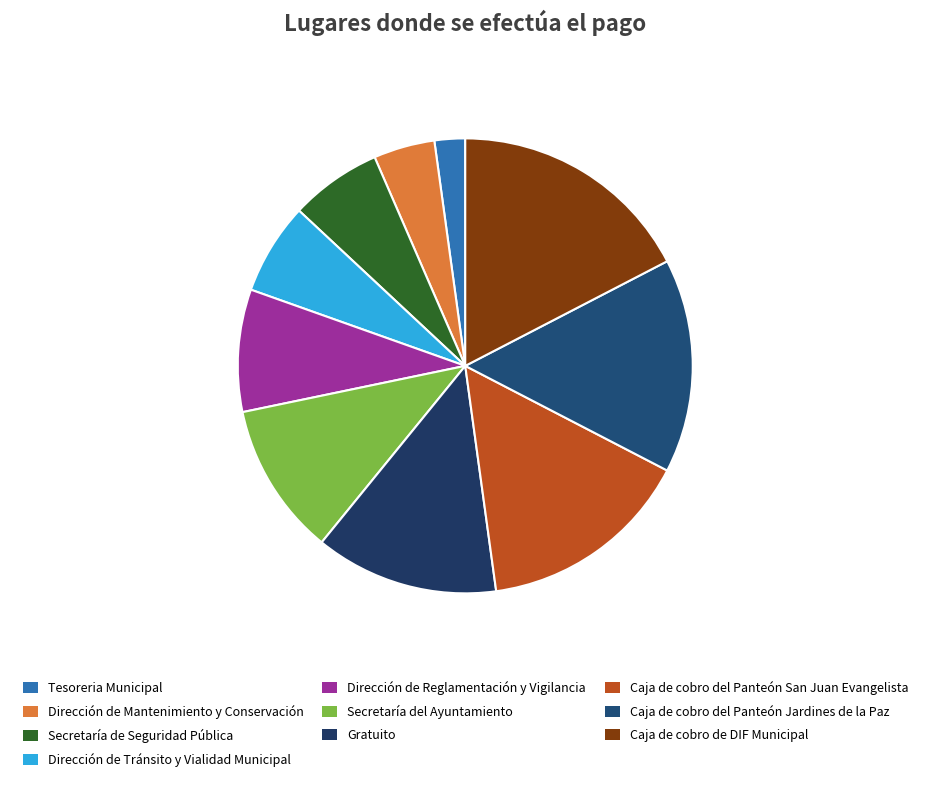

To the nearest percent, what percentage of the pie is Dirección de Mantenimiento y Conservación?

4%